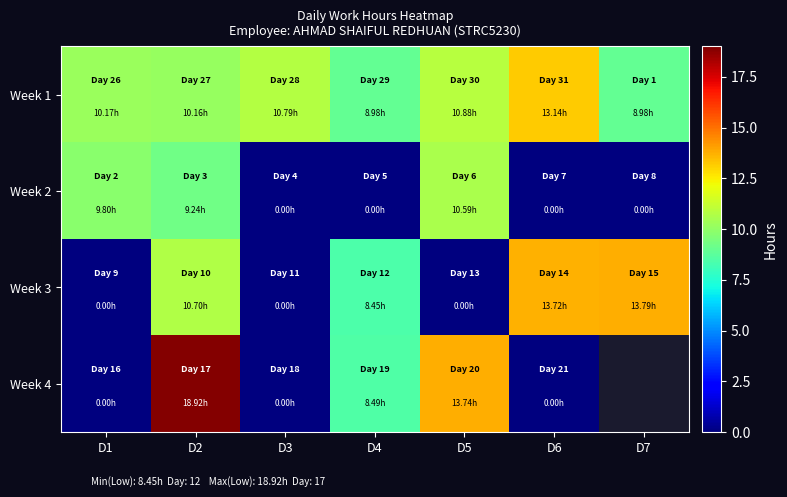

True or false: Week 1 has a value of 3.9 at D6.

False